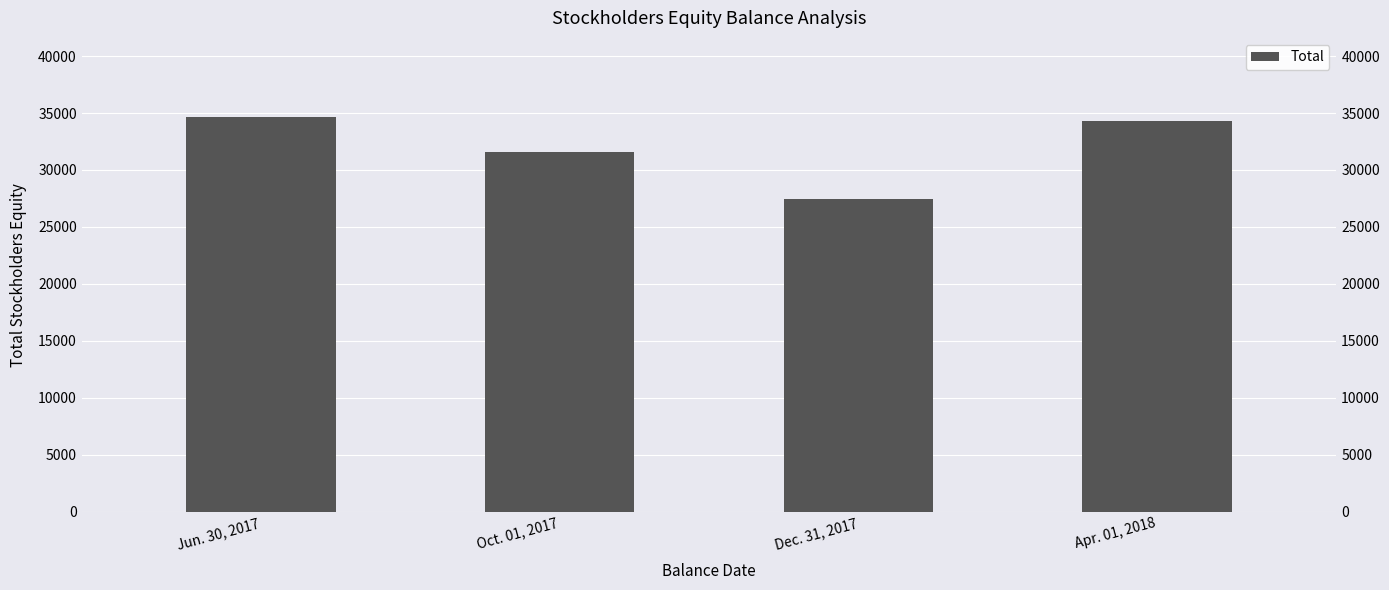

The value at Oct. 01, 2017 is 31554. True or false?

True